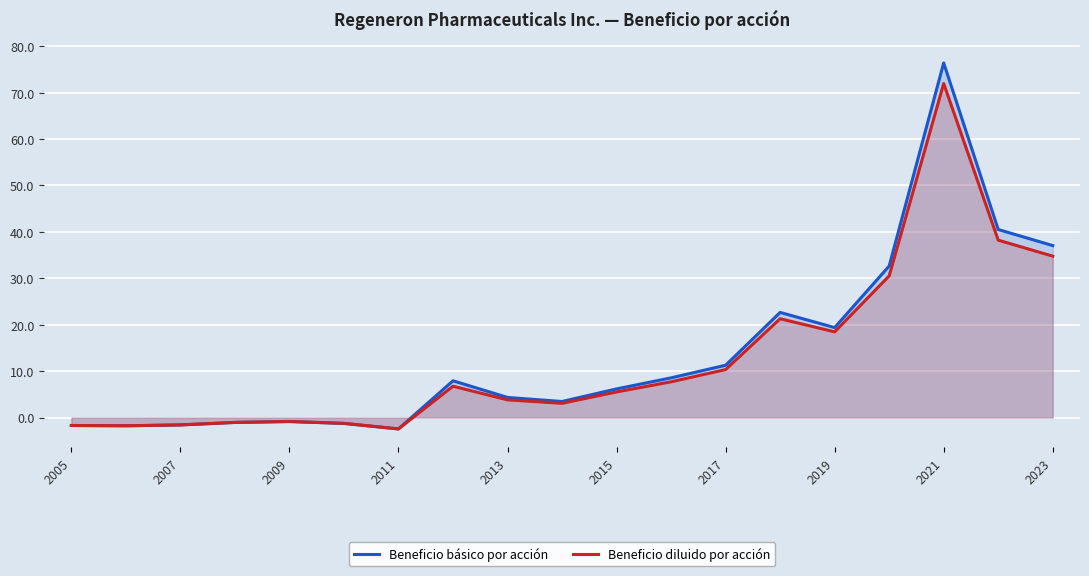

What is the maximum value shown in the chart?

76.4